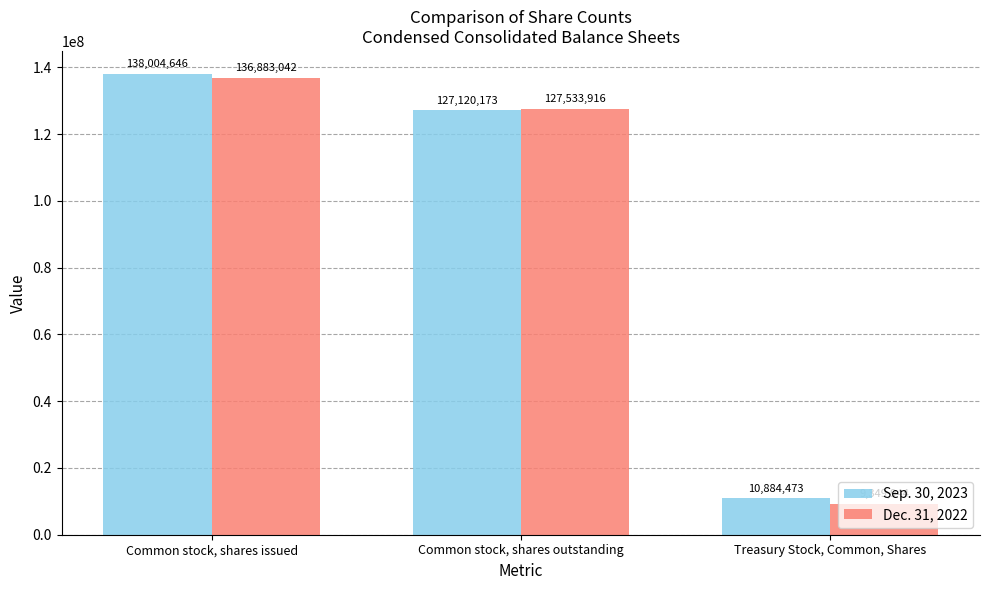

The Sep. 30, 2023 series shows 18441047 at Treasury Stock, Common, Shares. True or false?

False